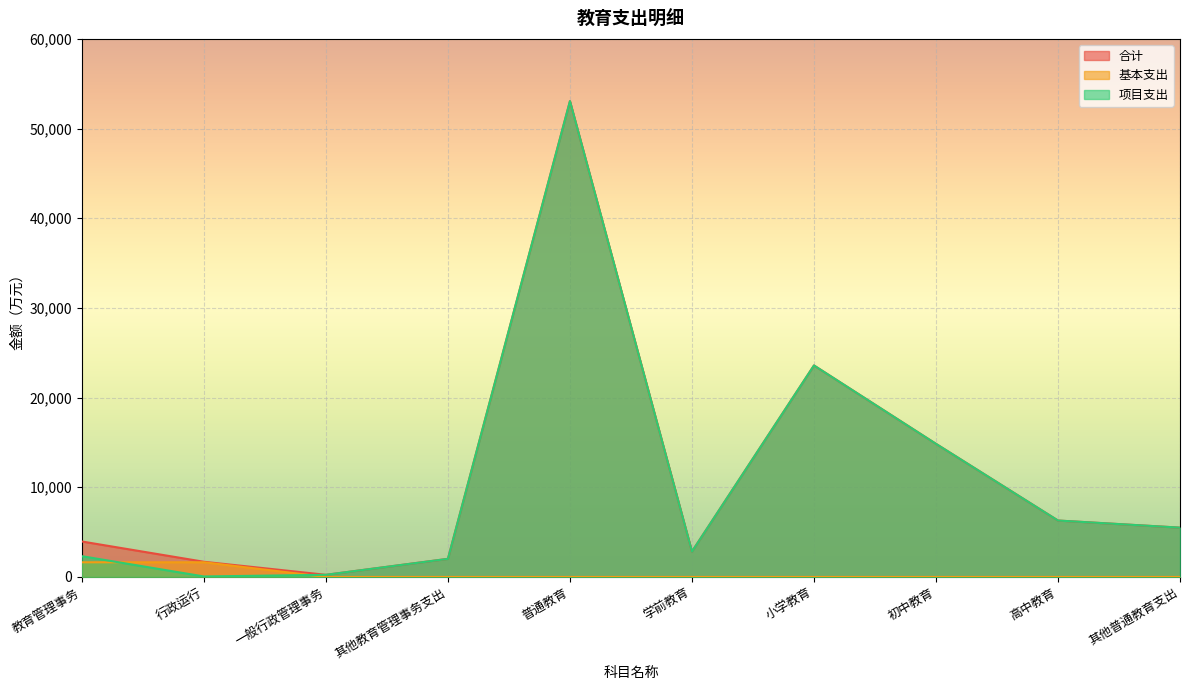

At how many categories does at least one series exceed 12025?

3